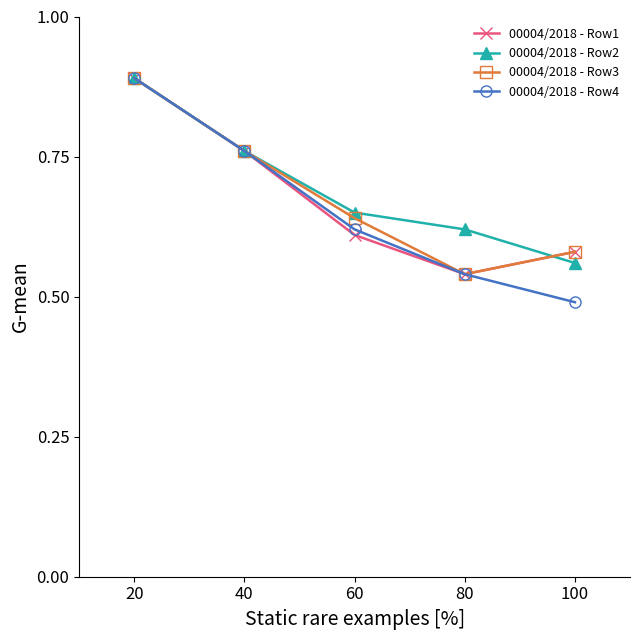

List the labels in order of 00004/2018 - Row1 value, largest first.

20, 40, 60, 100, 80